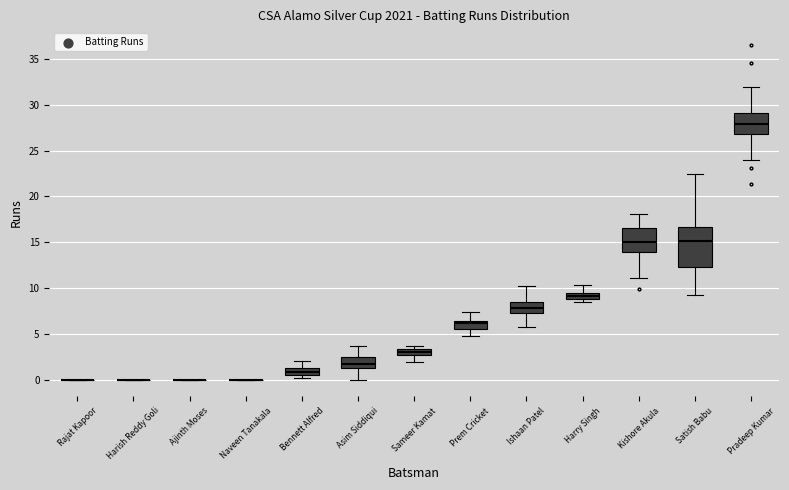

Which box is the tallest, from its lower edge to its upper edge?

Satish Babu